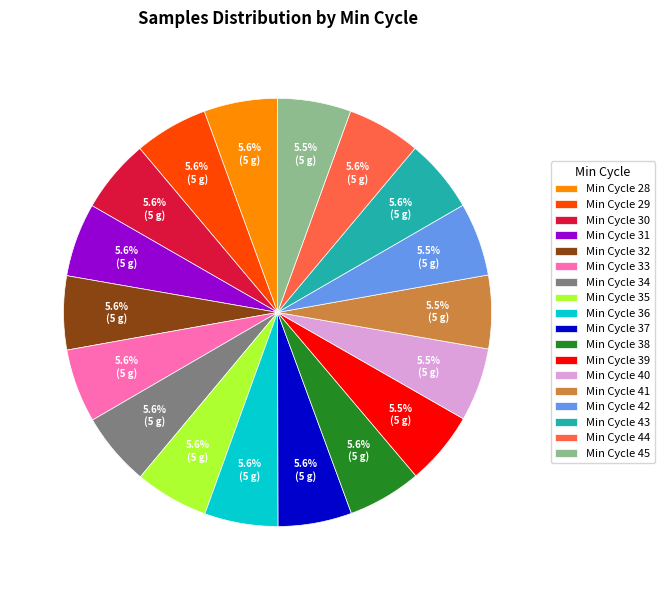

Do Min Cycle 43 and Min Cycle 30 together represent more than half of the pie?

No